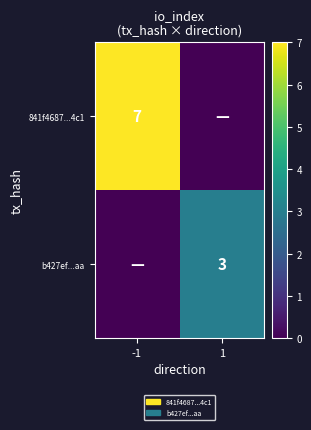

At how many categories does at least one series exceed 0?

2